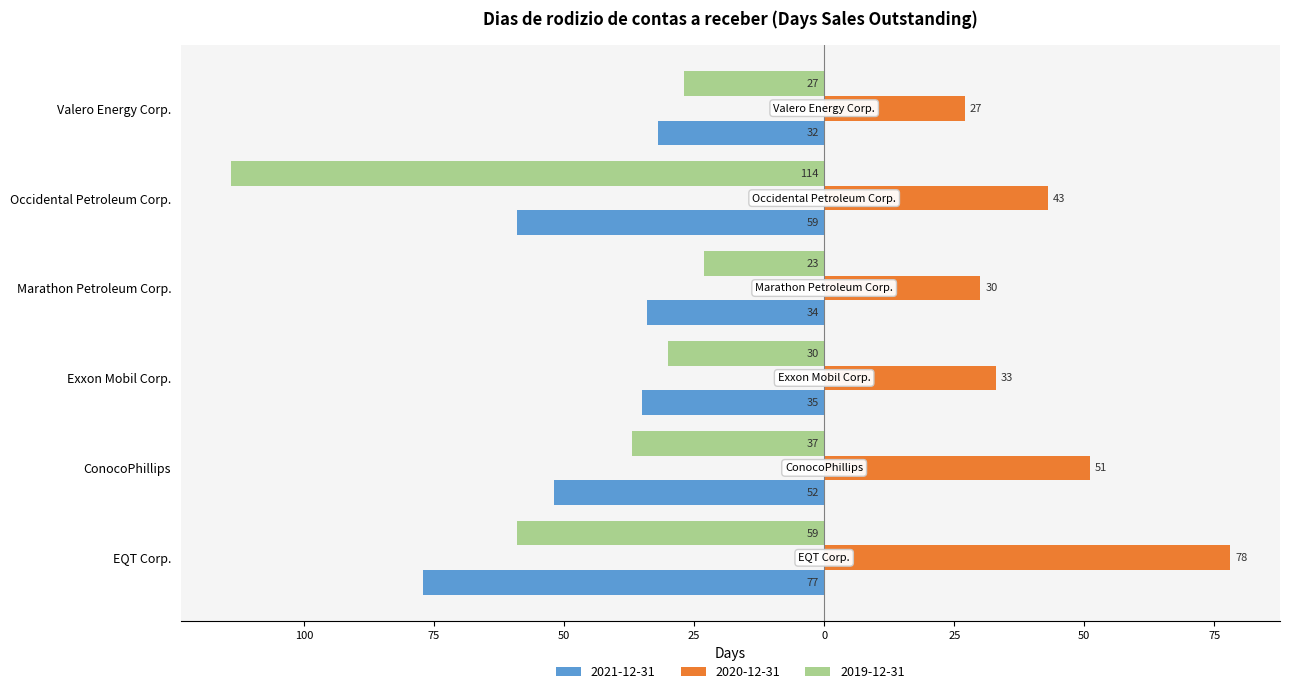

Rank the categories by 2020-12-31 value from lowest to highest.

Valero Energy Corp., Marathon Petroleum Corp., Exxon Mobil Corp., Occidental Petroleum Corp., ConocoPhillips, EQT Corp.